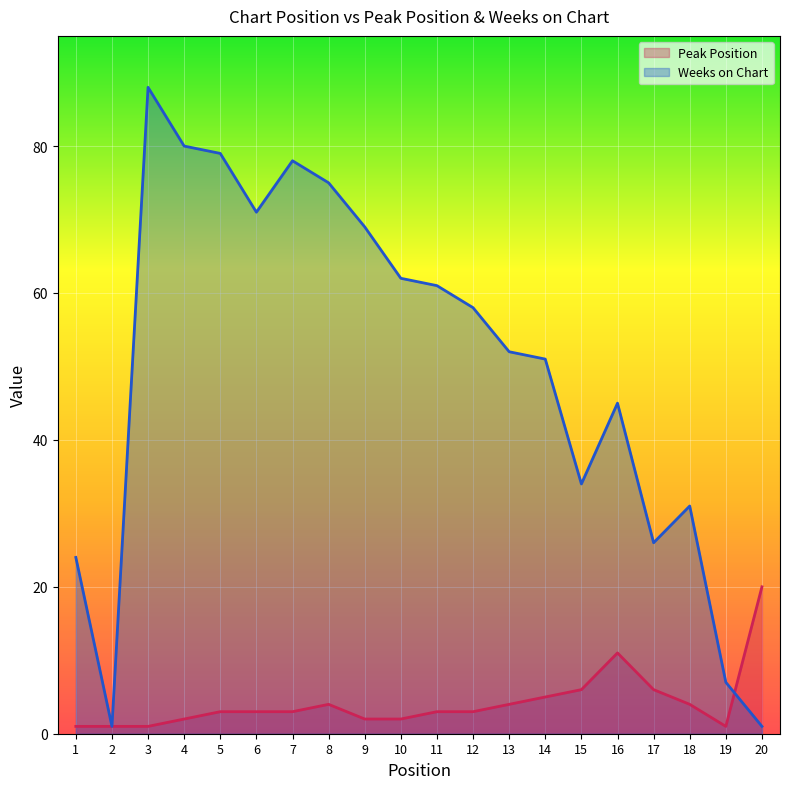

What is the value of the Peak Position point at the 11th from the left?

3